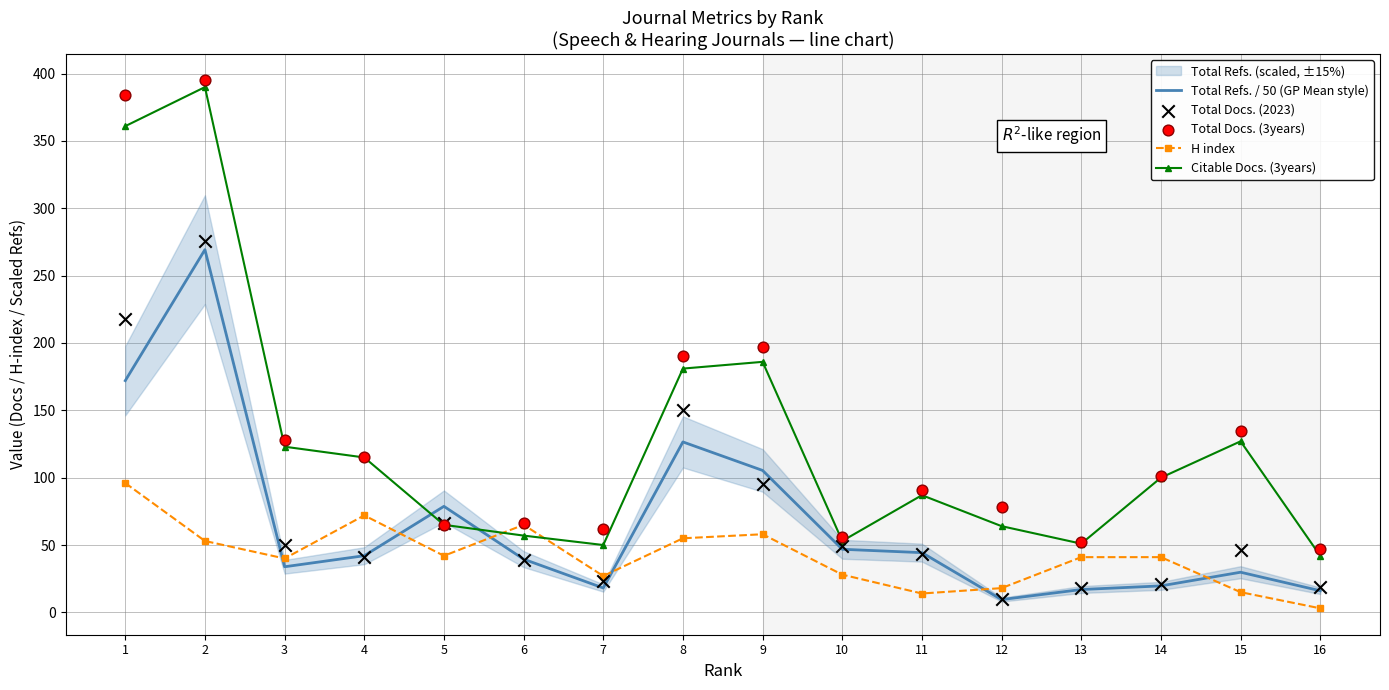

At how many categories does at least one series exceed 230?

2